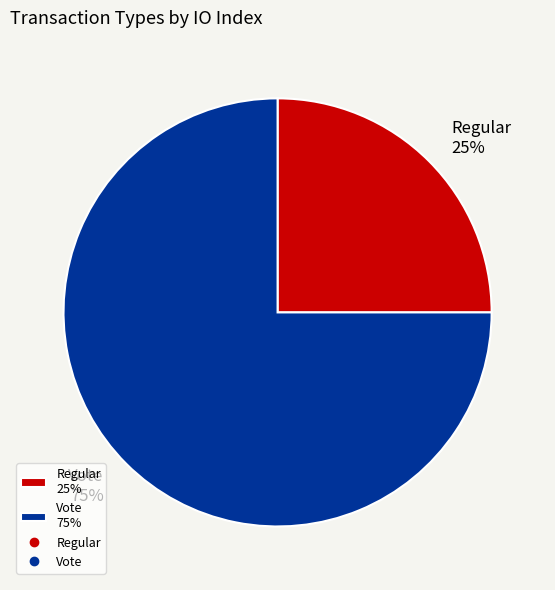

Which category has the smallest portion of the pie?

Regular